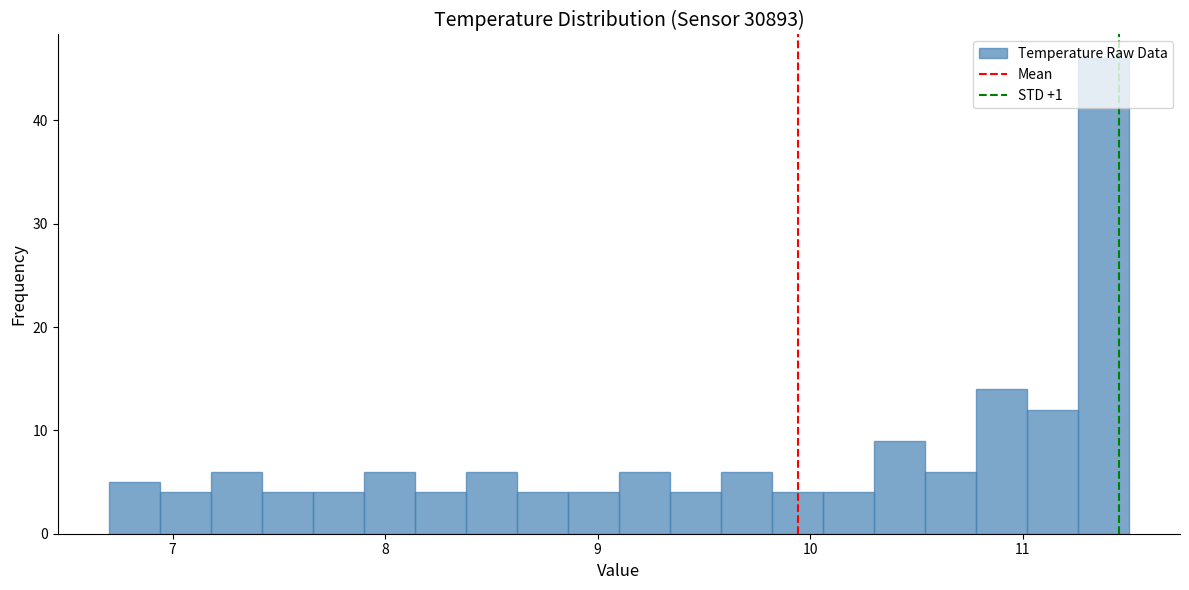

Read against the x-axis, roughly where is the centre of the tallest bar?

11.4